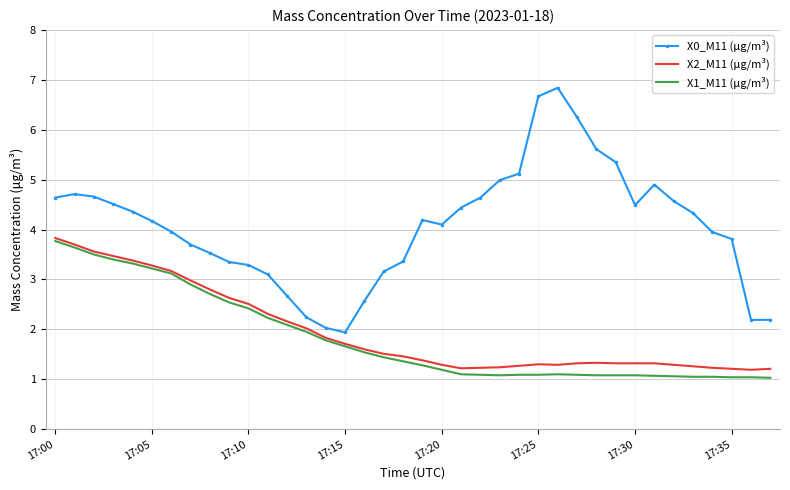

What is the maximum value for X0_M11 (μg/m³)?

6.8